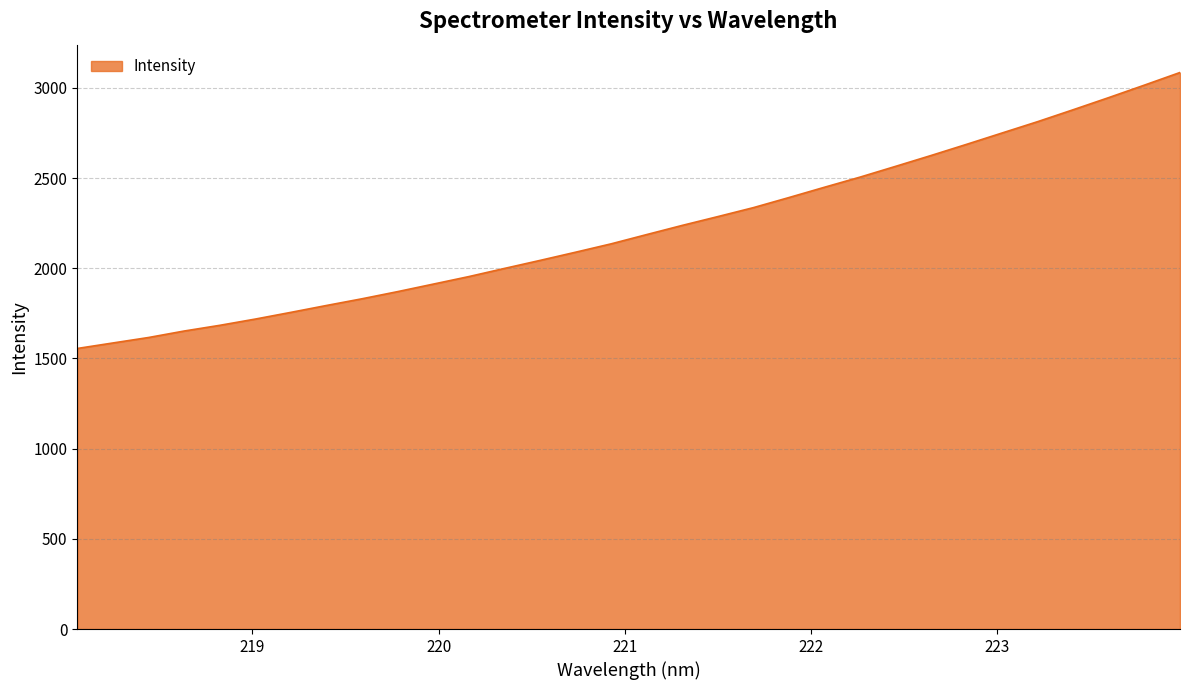

What is the smallest value displayed?

1555.3